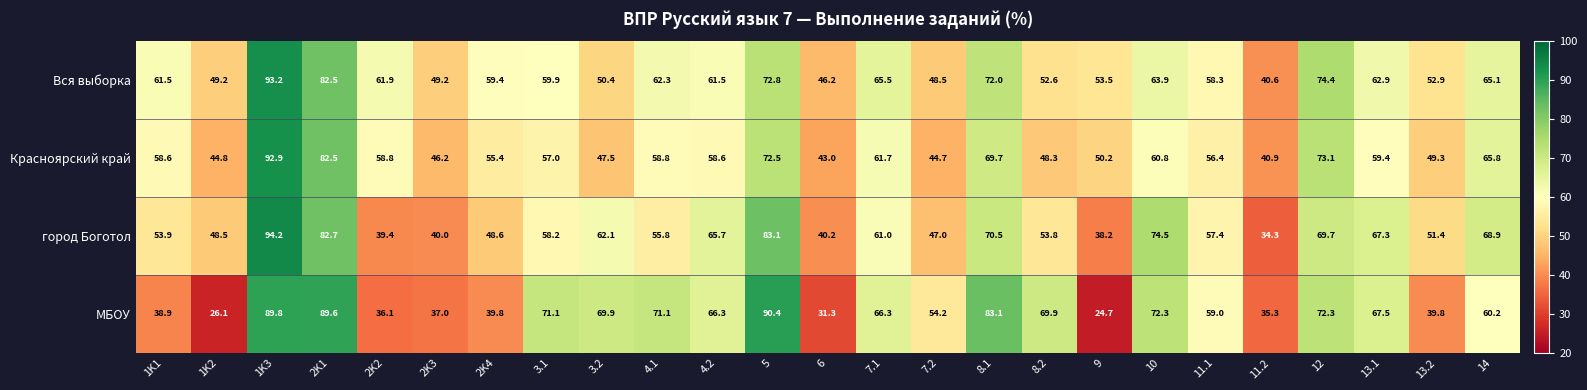

At which category does the chart reach its minimum across all series?

9